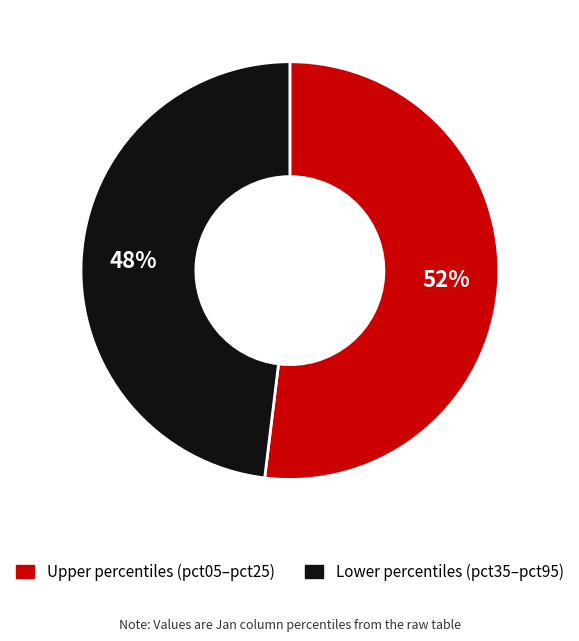

Does any single category account for the majority?

Yes